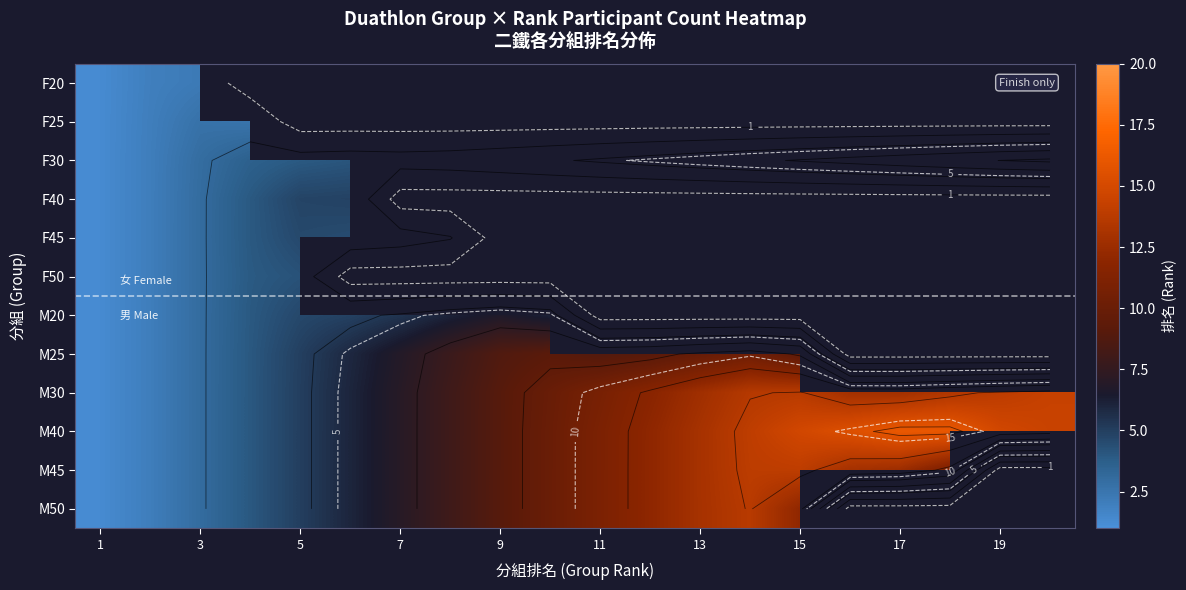

Which label corresponds to the largest value in the chart?

17